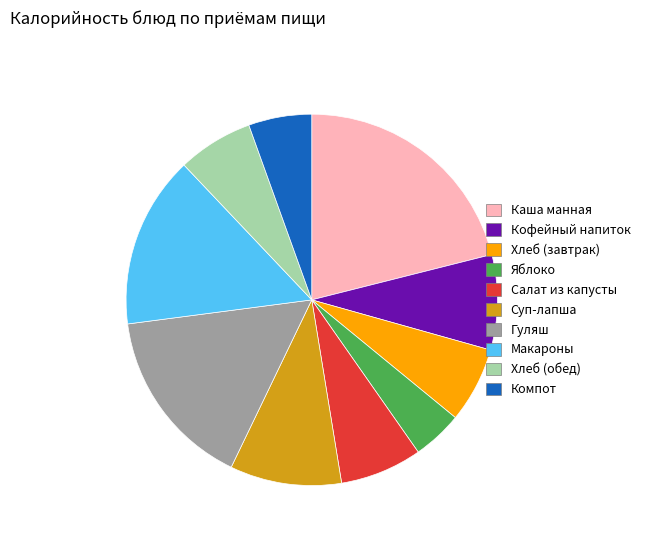

Is there a majority slice in this chart?

No